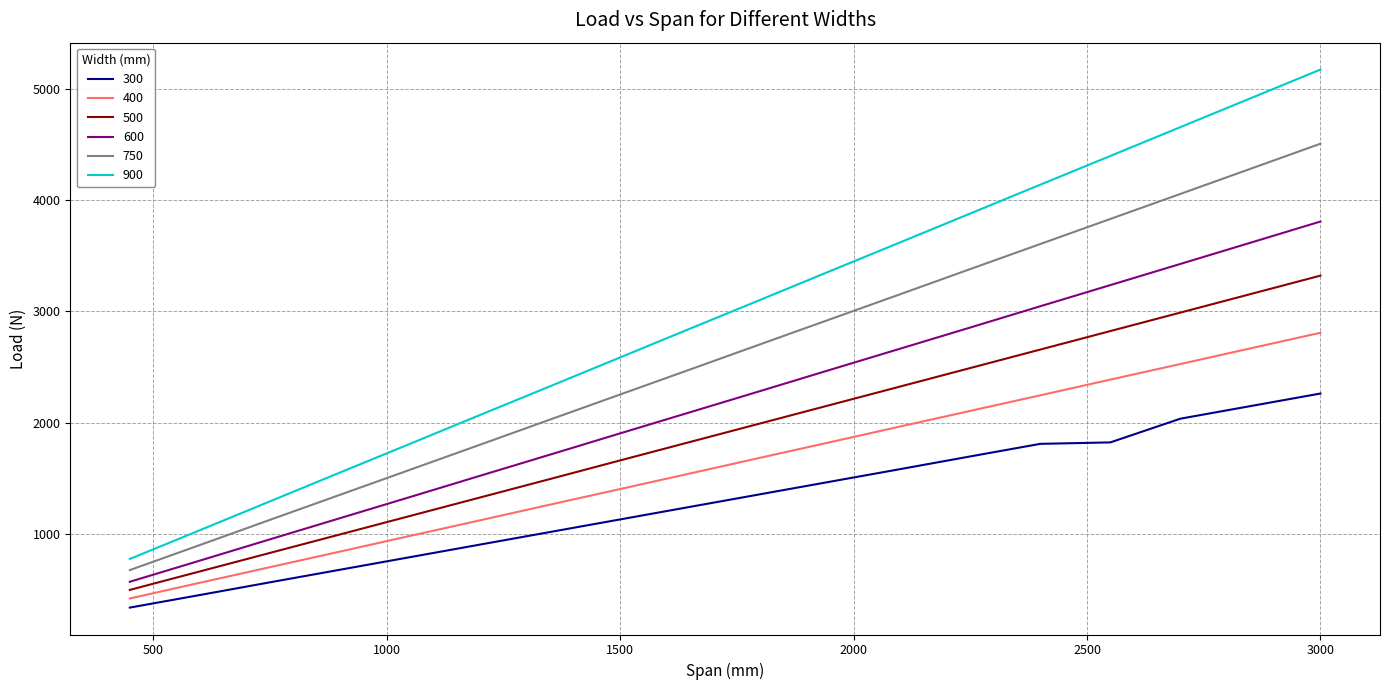

What is the greatest value displayed?

5172